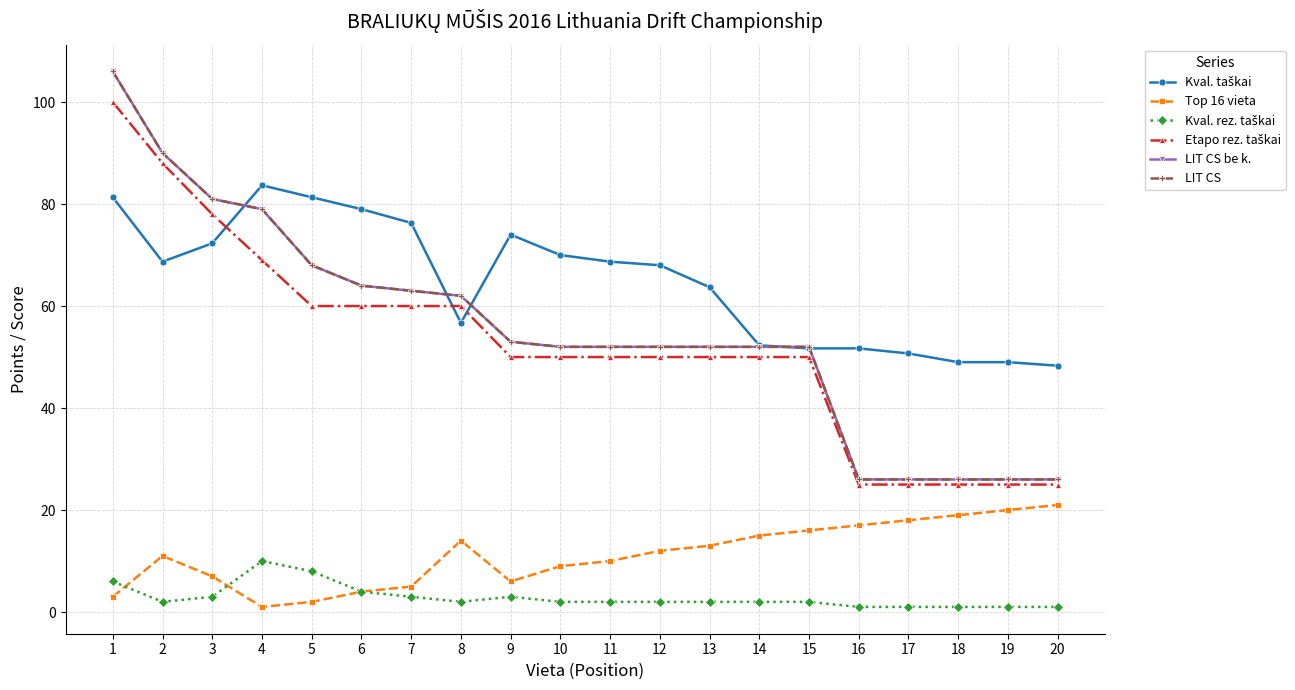

At which label is Kval. rez. taškai closest to 5?

1